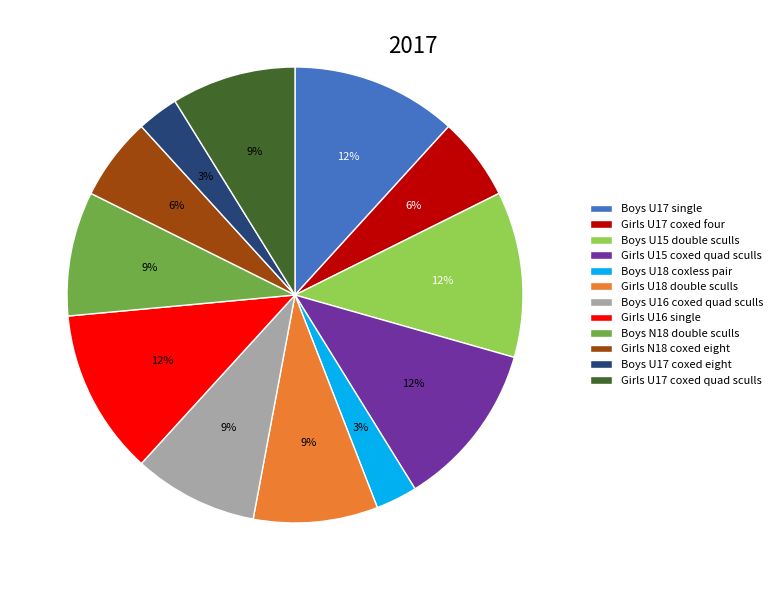

Combined, do Boys U18 coxless pair and Boys N18 double sculls account for over 50%?

No